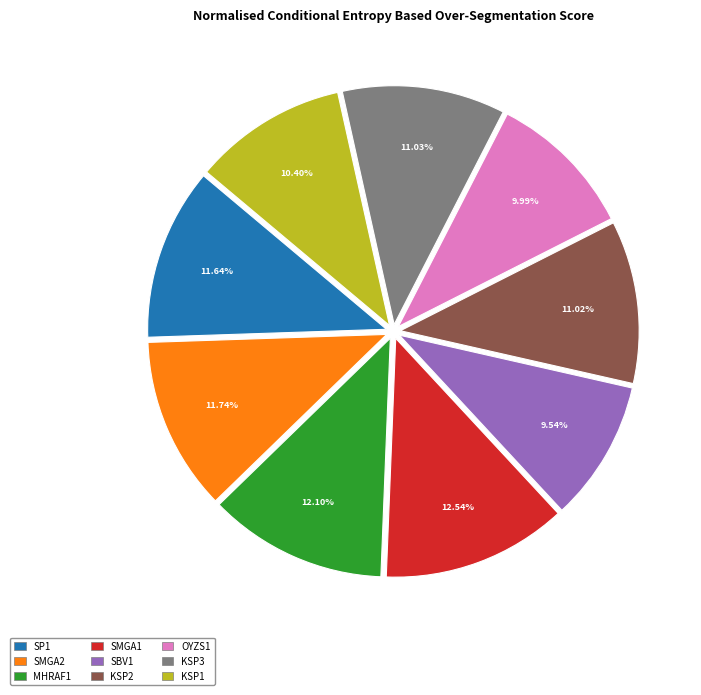

How many slices are in this pie chart?

9